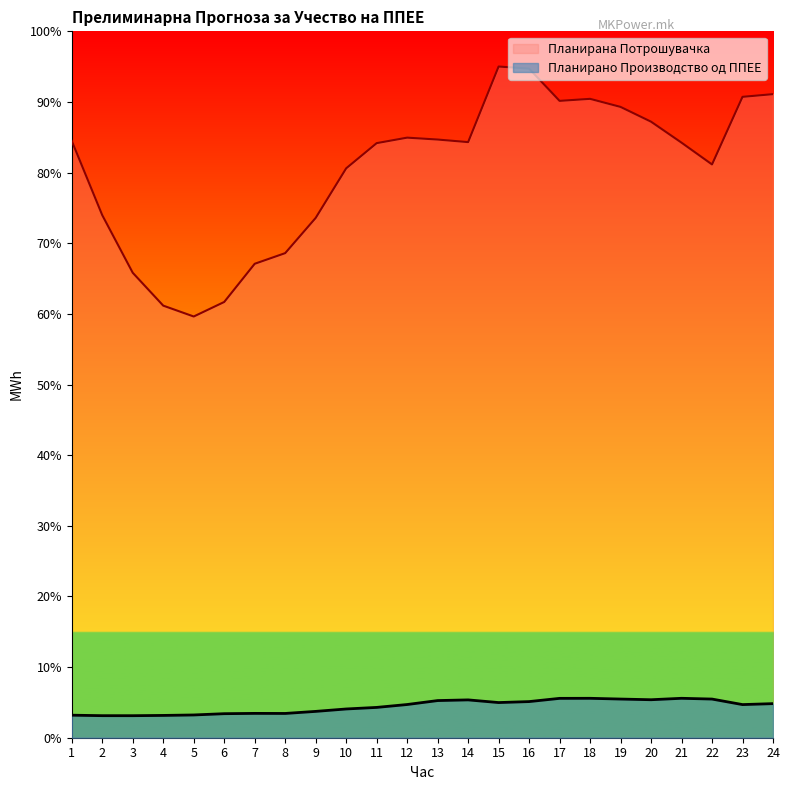

True or false: Планирана Потрошувачка has a value of 1393.8 at 23.

False